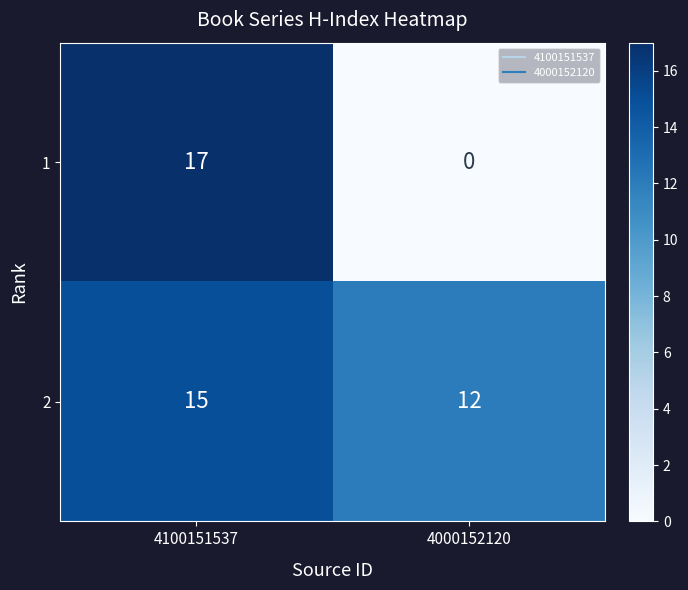

True or false: 1 has a value of 6 at 4100151537.

False